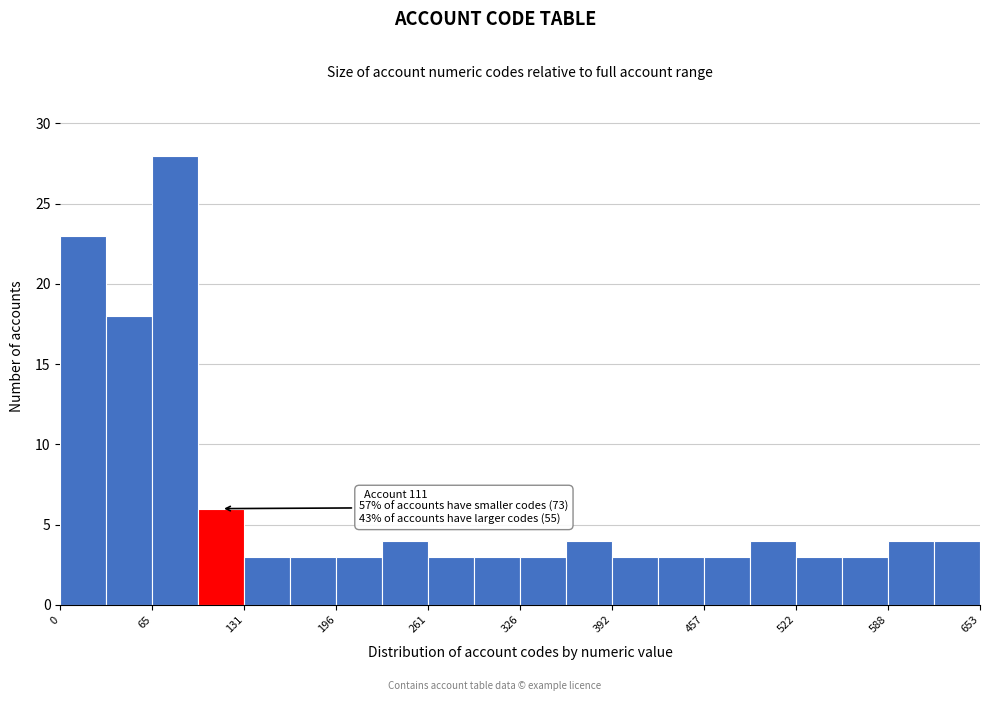

Read against the x-axis, roughly where is the centre of the tallest bar?

80